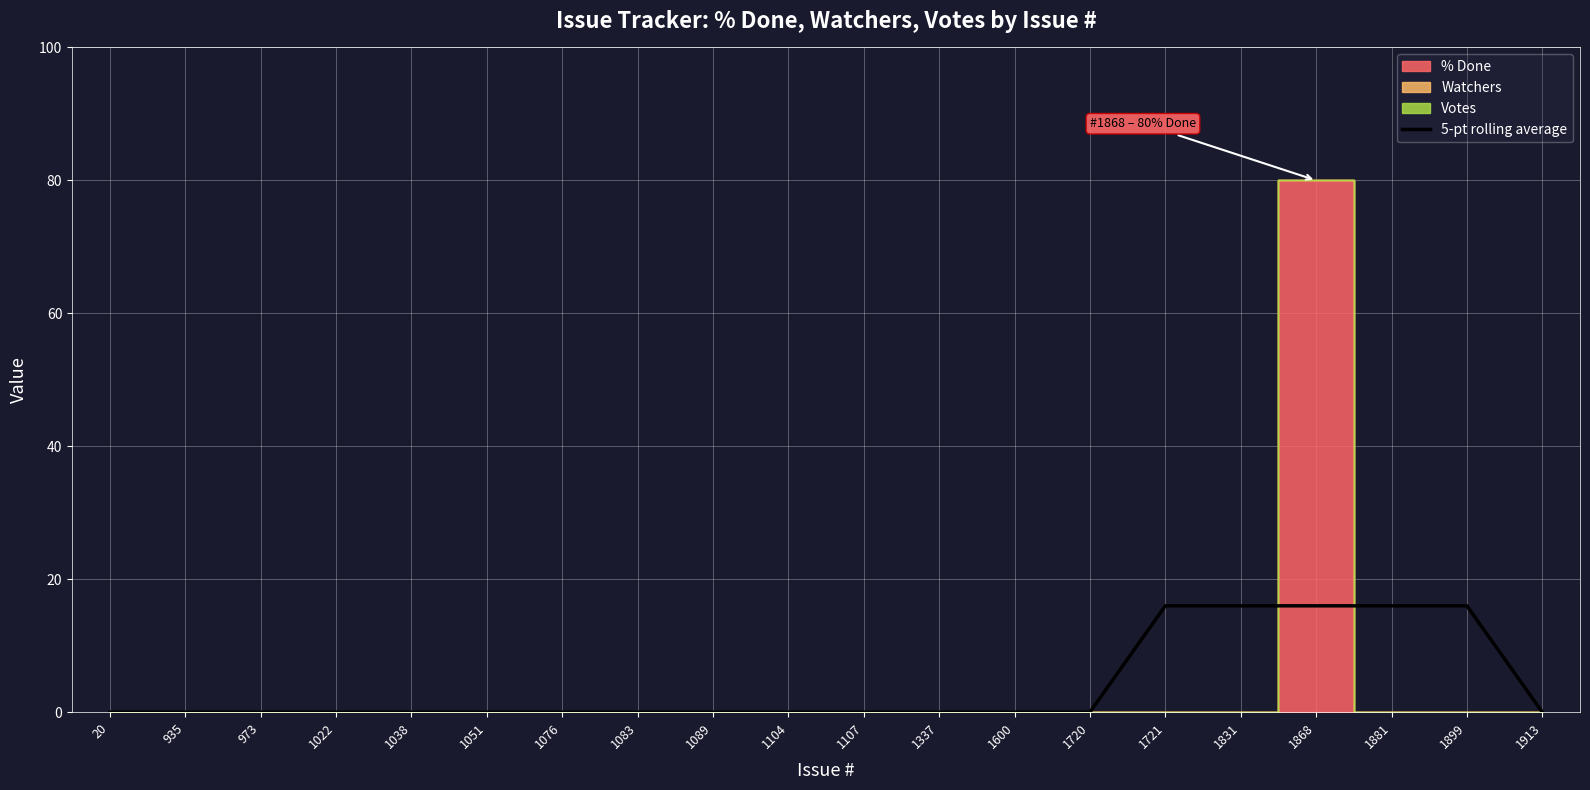

What is the average value?

4